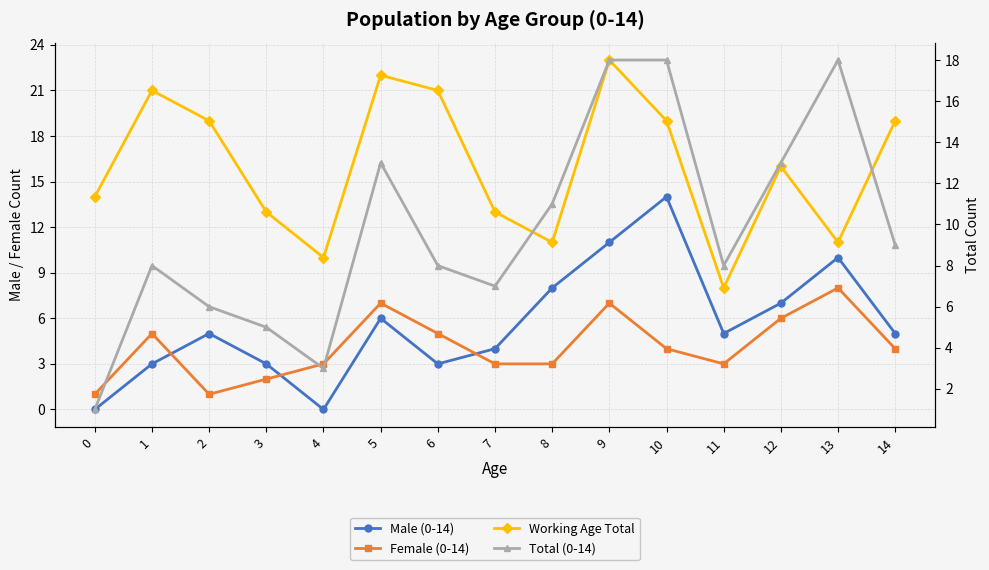

What is the average value of the Female (0-14) series?

4